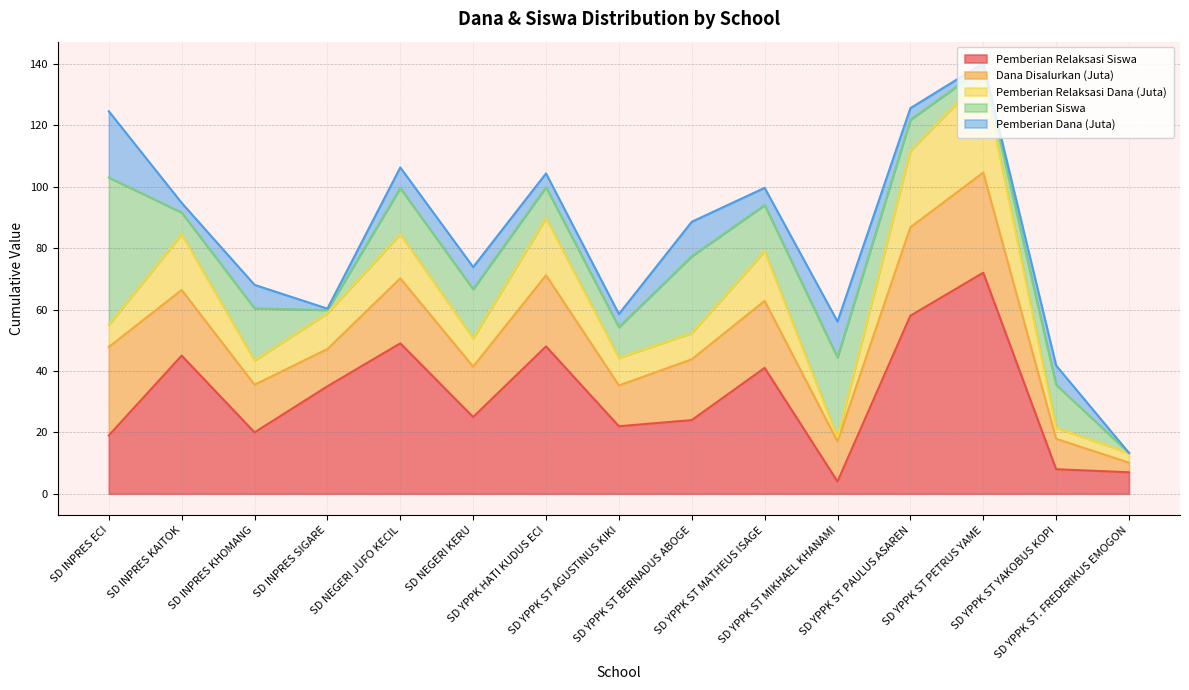

What is the highest value of the Pemberian Relaksasi Siswa series?

72.0